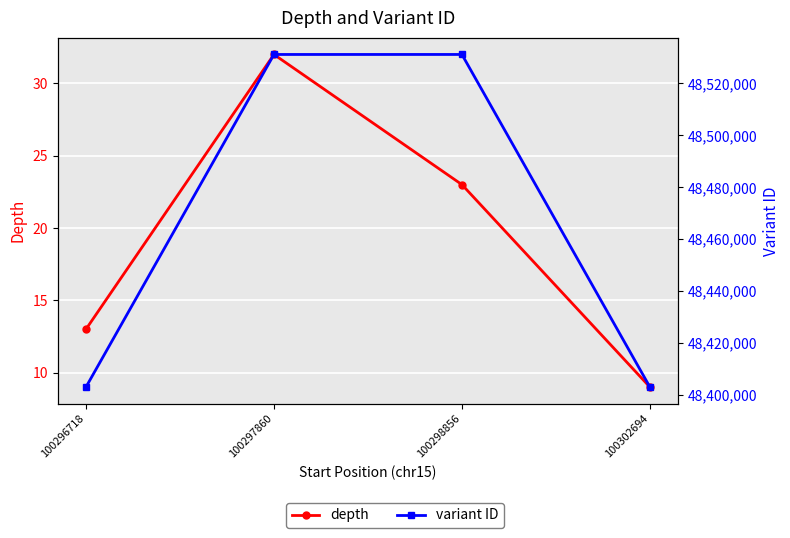

True or false: depth and variant ID cross at least once.

False